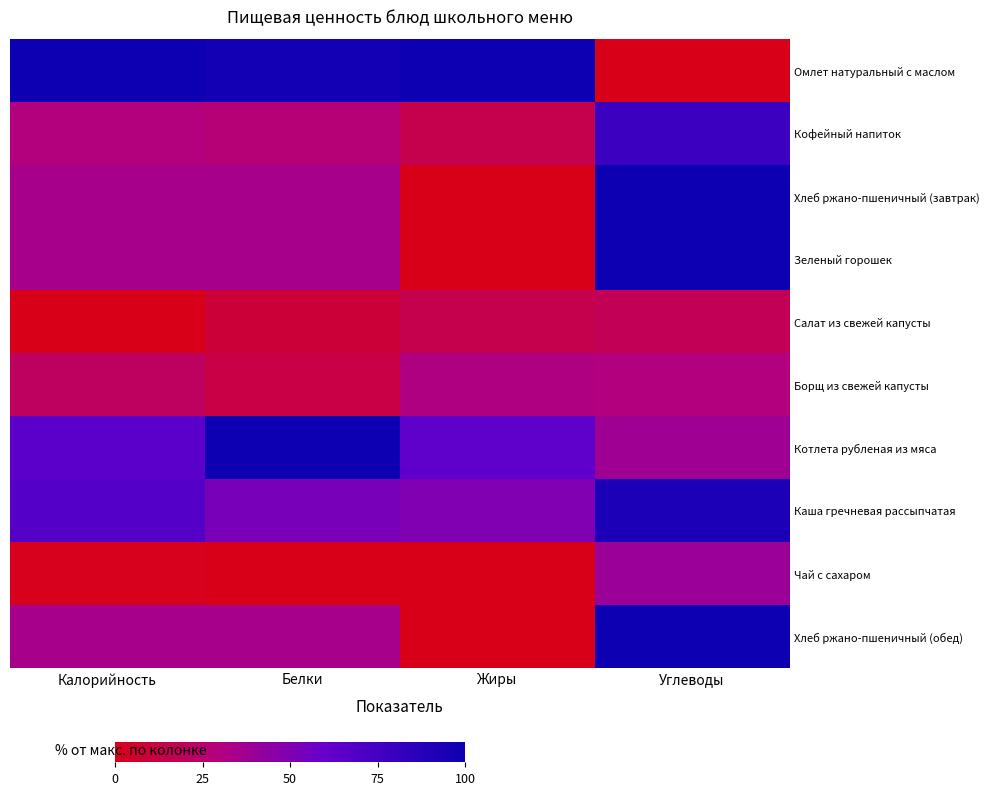

Reading left to right, what are all the values shown in this chart?

Омлет натуральный с маслом: Калорийность=100.0	Белки=96.5	Жиры=100.0	Углеводы=0.0
Кофейный напиток: Калорийность=28.9	Белки=27.4	Жиры=15.0	Углеводы=78.5
Хлеб ржано-пшеничный (завтрак): Калорийность=34.7	Белки=34.5	Жиры=0.0	Углеводы=100.0
Зеленый горошек: Калорийность=34.7	Белки=34.5	Жиры=0.0	Углеводы=100.0
Салат из свежей капусты: Калорийность=0.0	Белки=9.7	Жиры=15.0	Углеводы=18.3
Борщ из свежей капусты: Калорийность=20.4	Белки=13.3	Жиры=31.0	Углеводы=29.8
Котлета рубленая из мяса: Калорийность=64.8	Белки=100.0	Жиры=63.0	Углеводы=37.7
Каша гречневая рассыпчатая: Калорийность=67.8	Белки=52.2	Жиры=50.0	Углеводы=92.8
Чай с сахаром: Калорийность=1.5	Белки=0.0	Жиры=0.0	Углеводы=39.1
Хлеб ржано-пшеничный (обед): Калорийность=34.7	Белки=34.5	Жиры=0.0	Углеводы=100.0